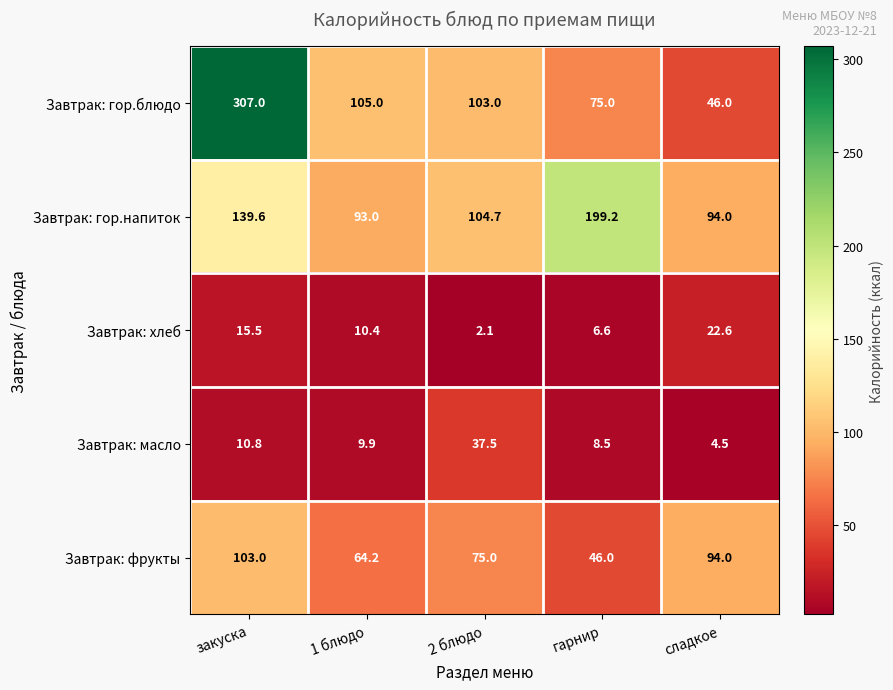

What is the total value across all series at сладкое?

261.1